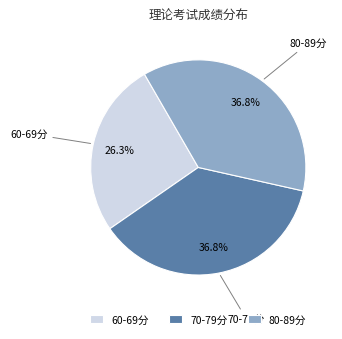

Does 60-69分 represent more than half of the total?

No